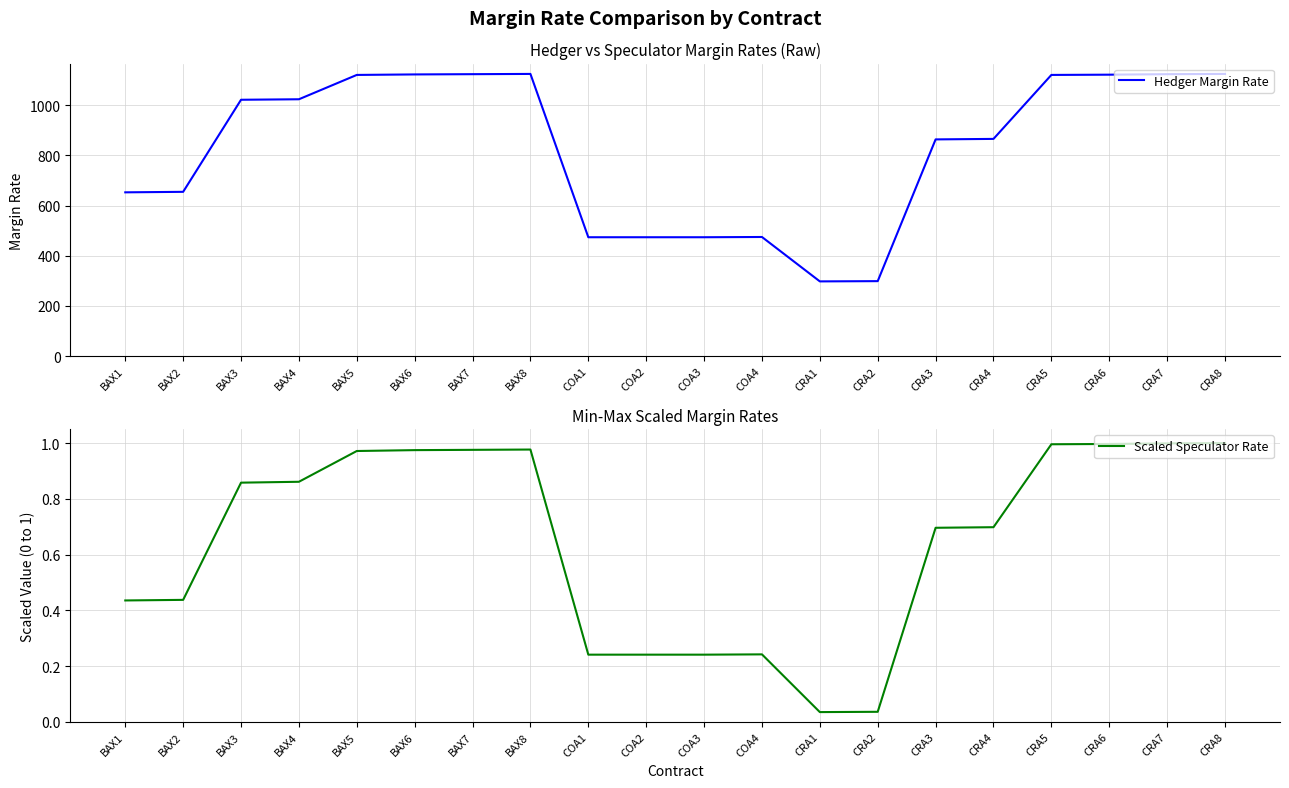

What is the highest value of the Scaled Speculator Rate series?

1.0